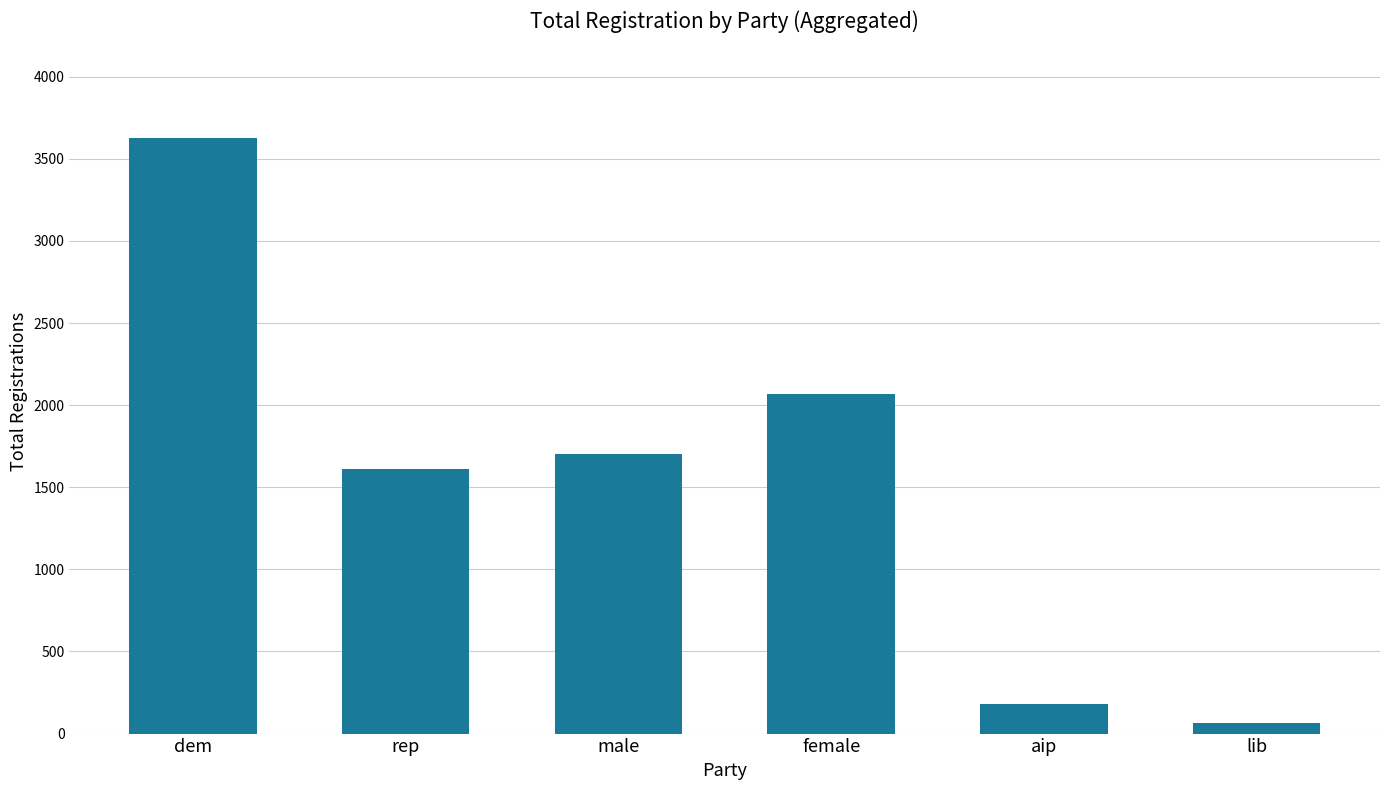

True or false: the data shows 2070 at female.

True